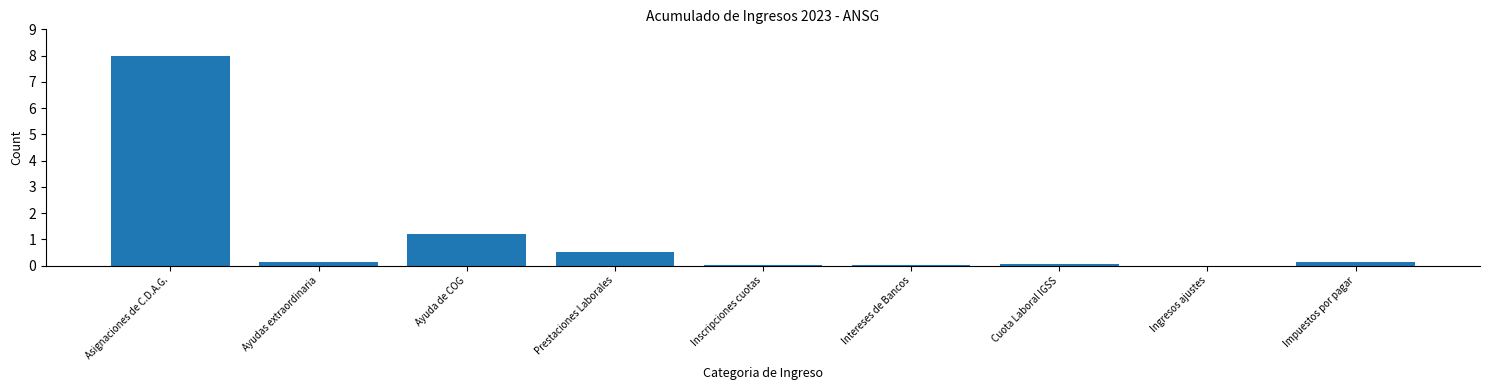

Which category has the highest value across all series?

Asignaciones de C.D.A.G.